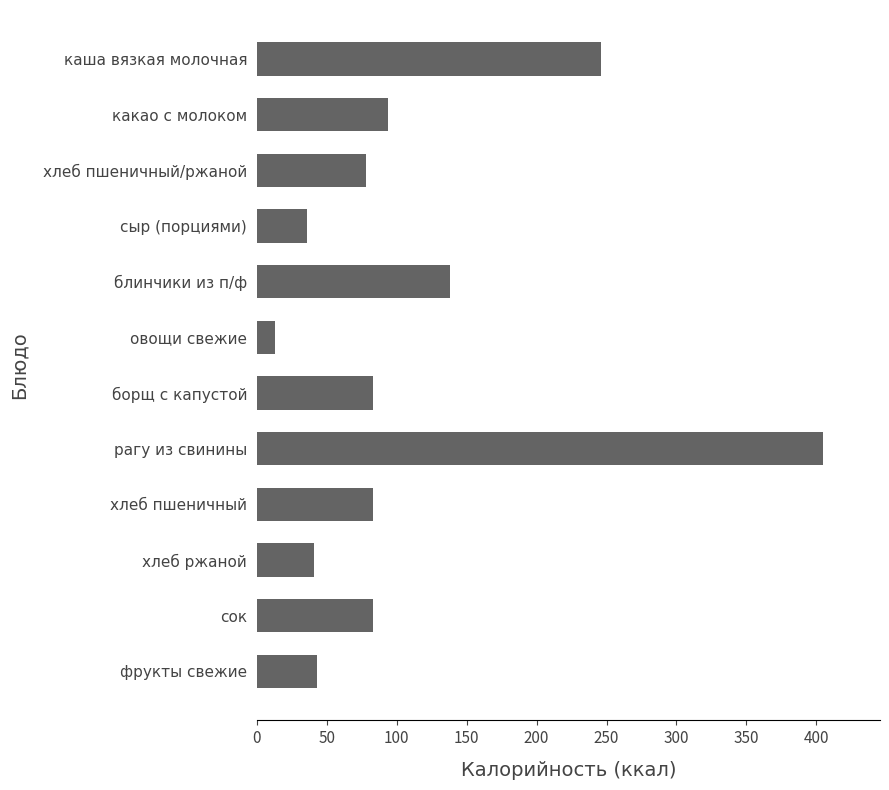

What is the label of the 3rd bar from the bottom?

хлеб ржаной